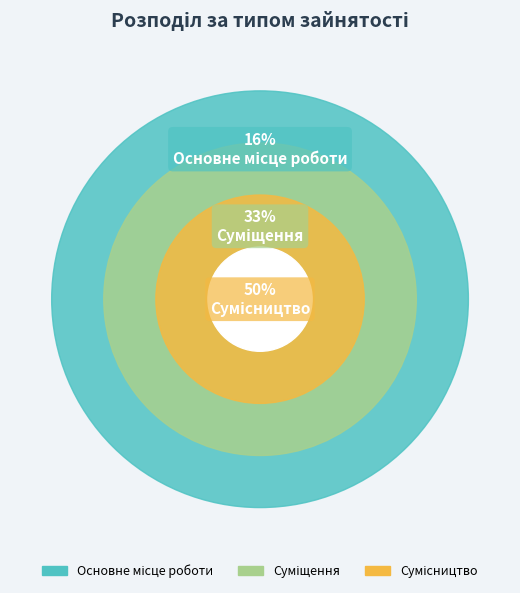

Count the number of slices in the pie.

3